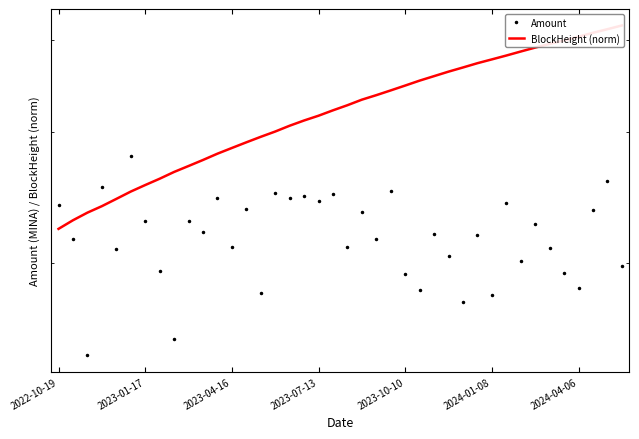

What is the sum of all BlockHeight (norm) values?

129.2